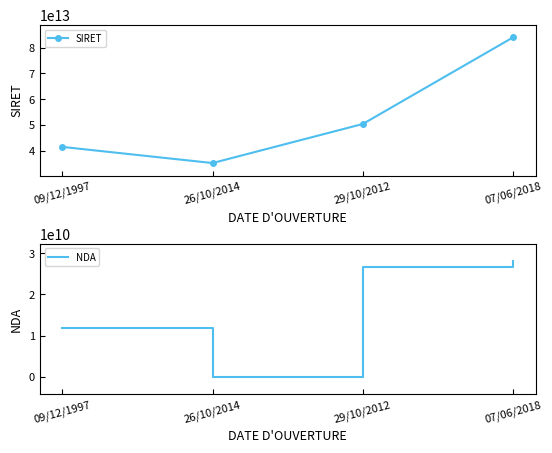

How many data points in NDA are less than 26710110671?

2